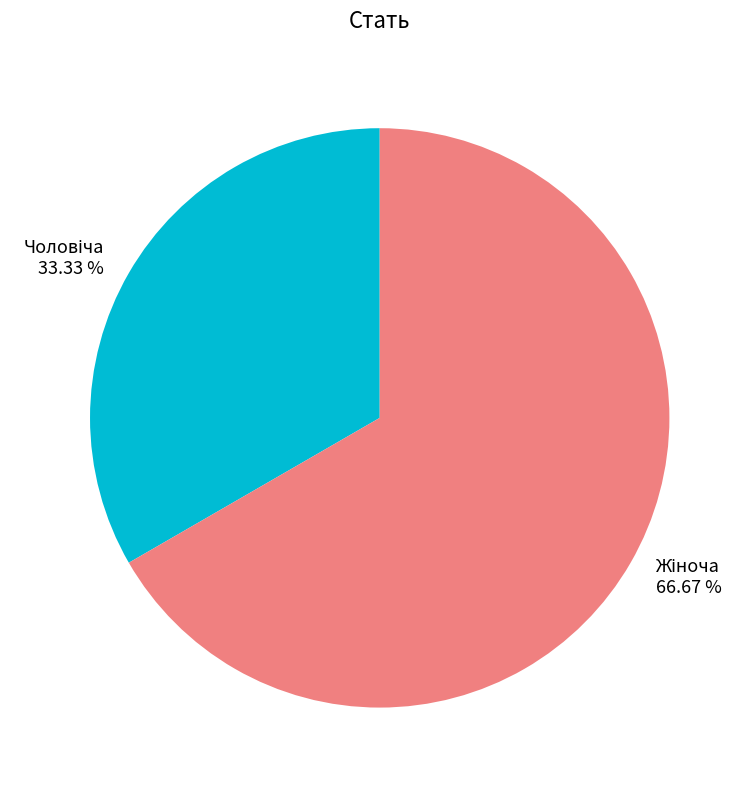

Is there any slice that represents more than half of the pie?

Yes